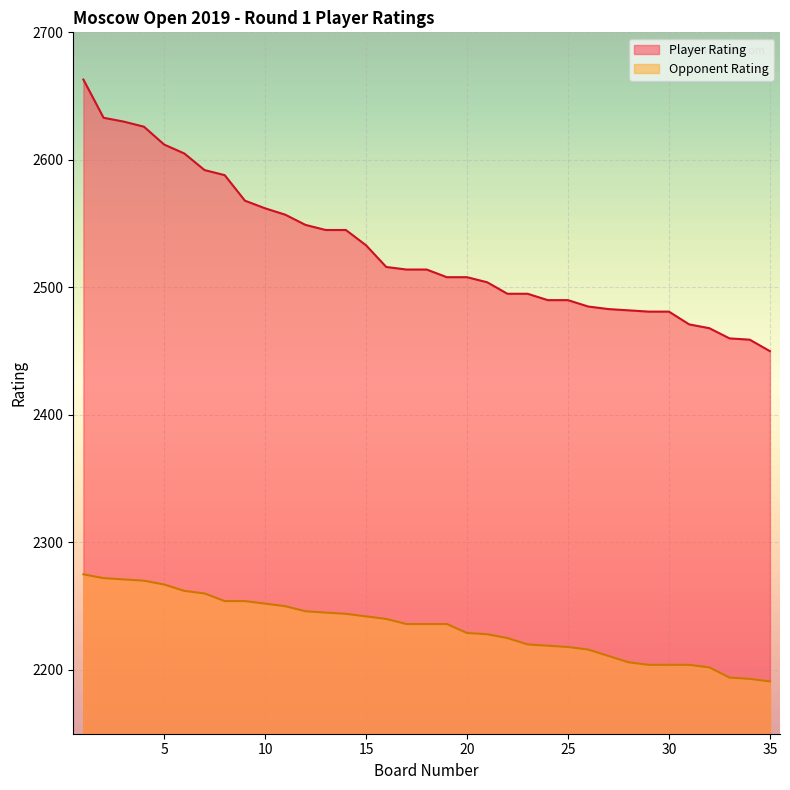

True or false: Player Rating has more than 2 interior local peaks.

False